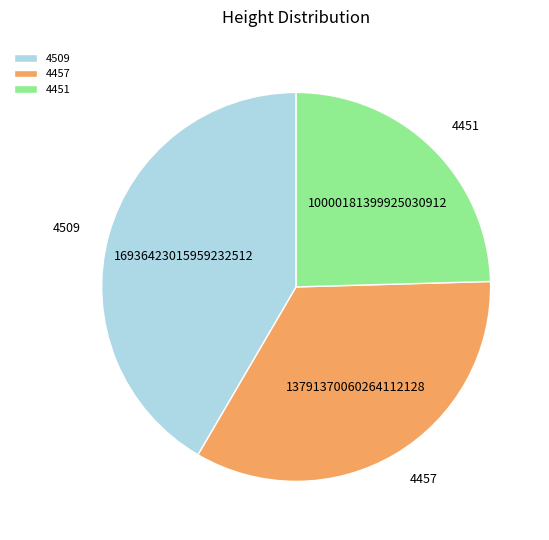

Is the sum of 4451 and 4457 greater than half?

Yes